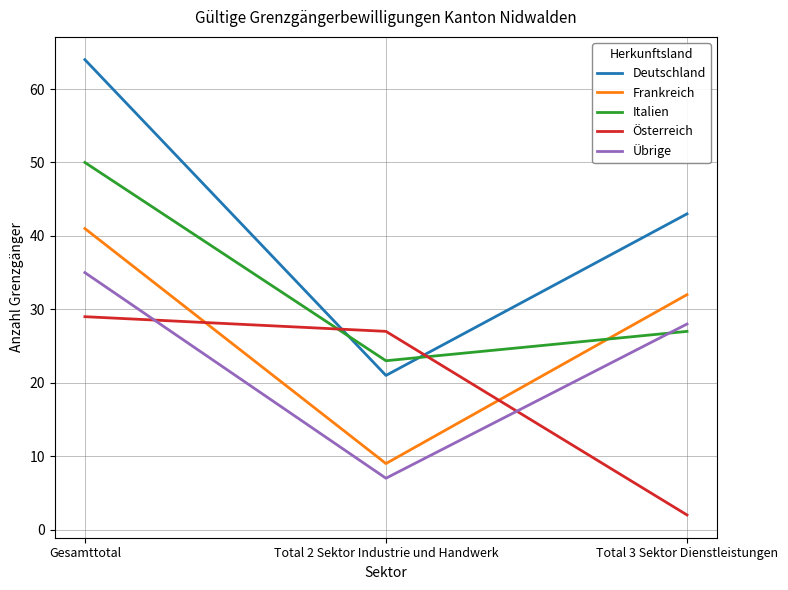

Where does the Frankreich series first go above 32?

Gesamttotal